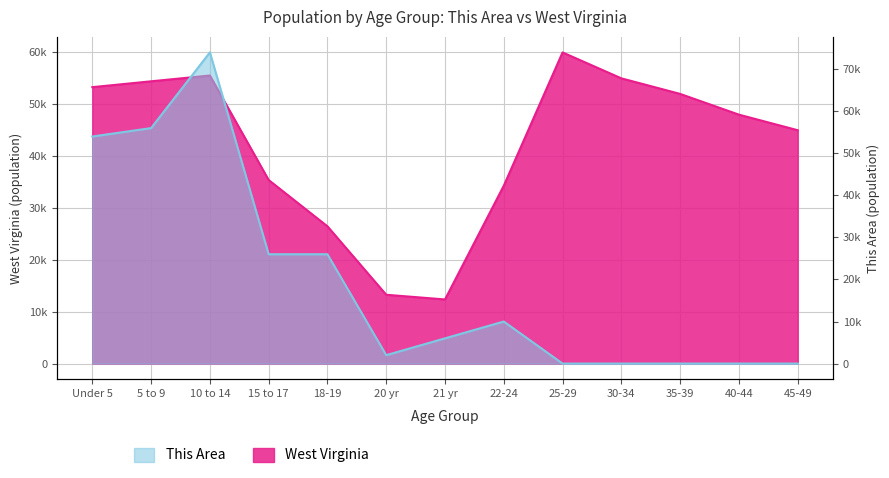

What is the difference between the This Area values at 22-24 and 25-29?

10000